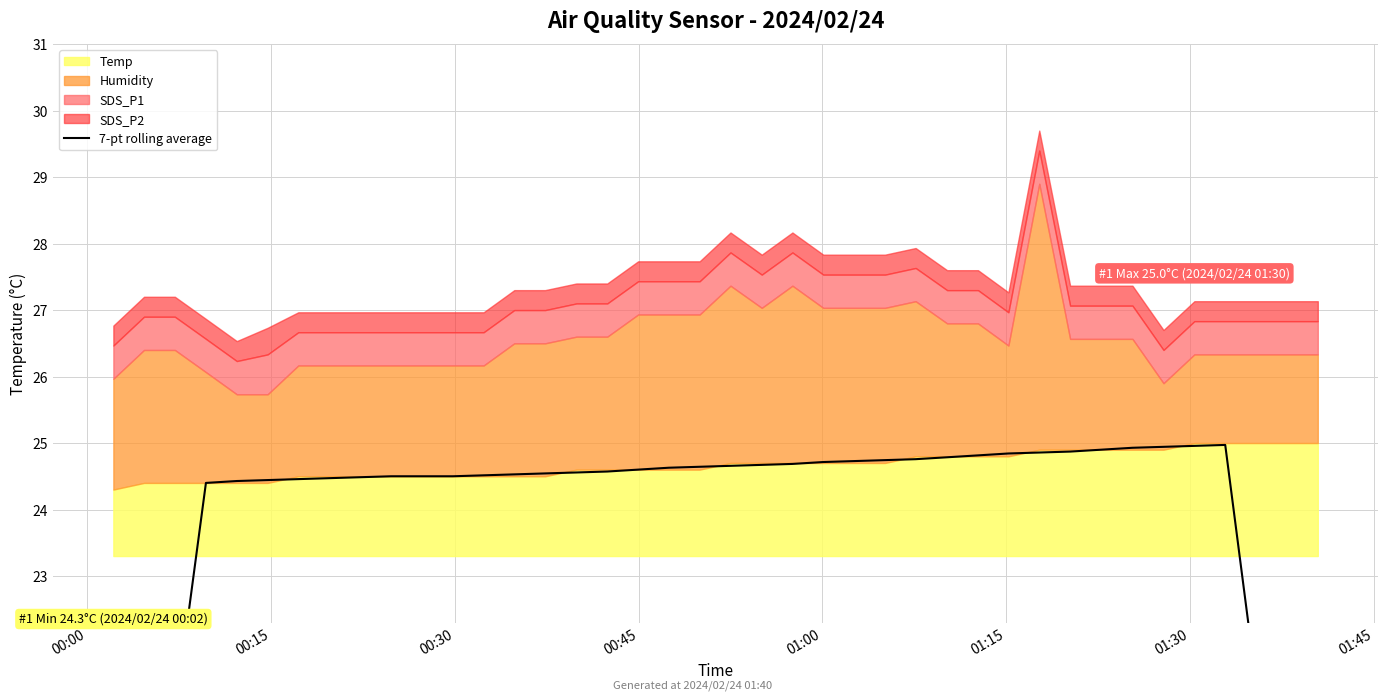

True or false: the data has more than 0 interior local peaks.

True